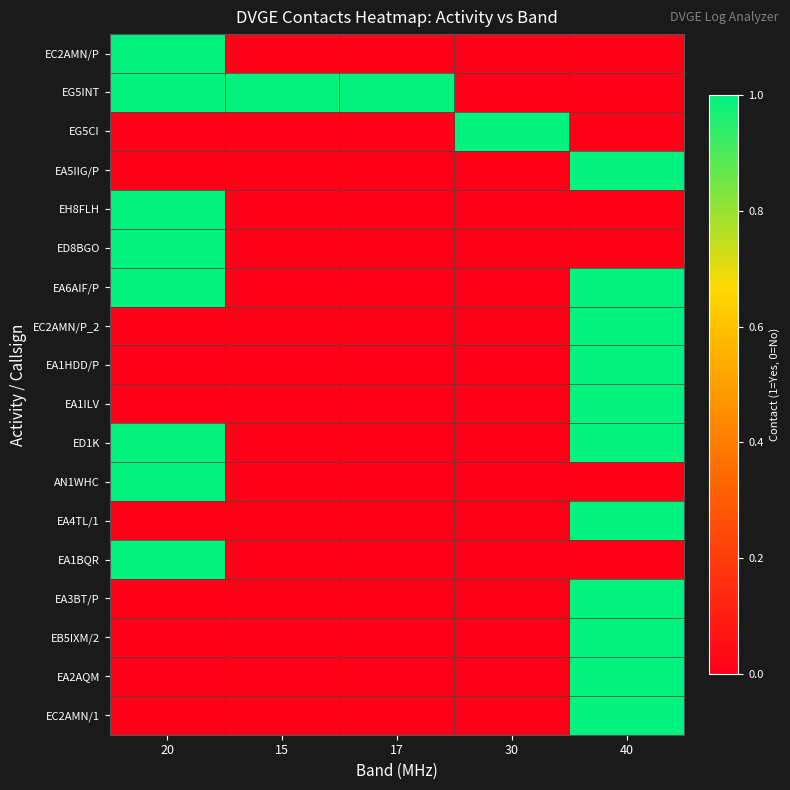

Reading left to right, what are all the values shown in this chart?

EC2AMN/P: 20=1	15=0	17=0	30=0	40=0
EG5INT: 20=1	15=1	17=1	30=0	40=0
EG5CI: 20=0	15=0	17=0	30=1	40=0
EA5IIG/P: 20=0	15=0	17=0	30=0	40=1
EH8FLH: 20=1	15=0	17=0	30=0	40=0
ED8BGO: 20=1	15=0	17=0	30=0	40=0
EA6AIF/P: 20=1	15=0	17=0	30=0	40=1
EC2AMN/P_2: 20=0	15=0	17=0	30=0	40=1
EA1HDD/P: 20=0	15=0	17=0	30=0	40=1
EA1ILV: 20=0	15=0	17=0	30=0	40=1
ED1K: 20=1	15=0	17=0	30=0	40=1
AN1WHC: 20=1	15=0	17=0	30=0	40=0
EA4TL/1: 20=0	15=0	17=0	30=0	40=1
EA1BQR: 20=1	15=0	17=0	30=0	40=0
EA3BT/P: 20=0	15=0	17=0	30=0	40=1
EB5IXM/2: 20=0	15=0	17=0	30=0	40=1
EA2AQM: 20=0	15=0	17=0	30=0	40=1
EC2AMN/1: 20=0	15=0	17=0	30=0	40=1